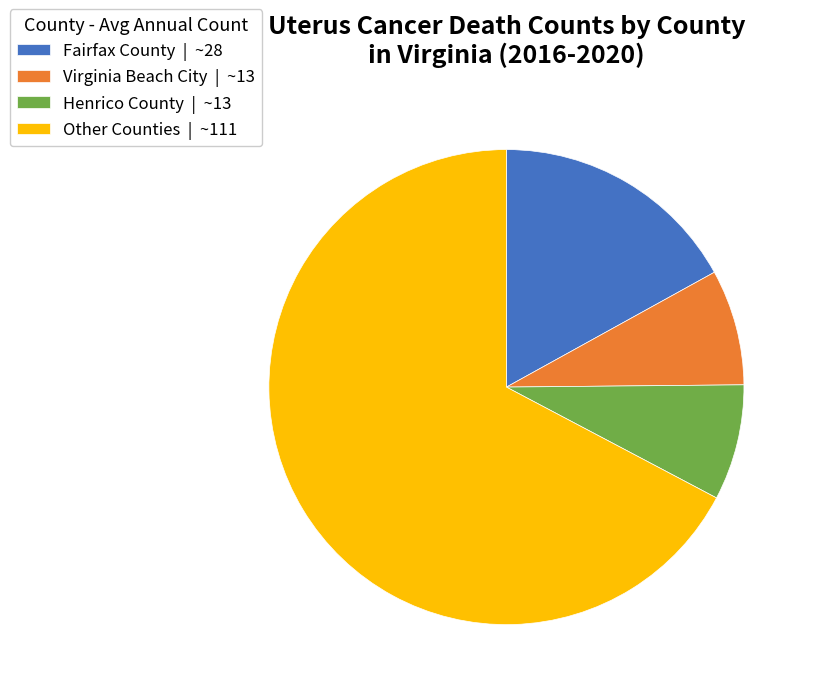

How many slices are in this pie chart?

4